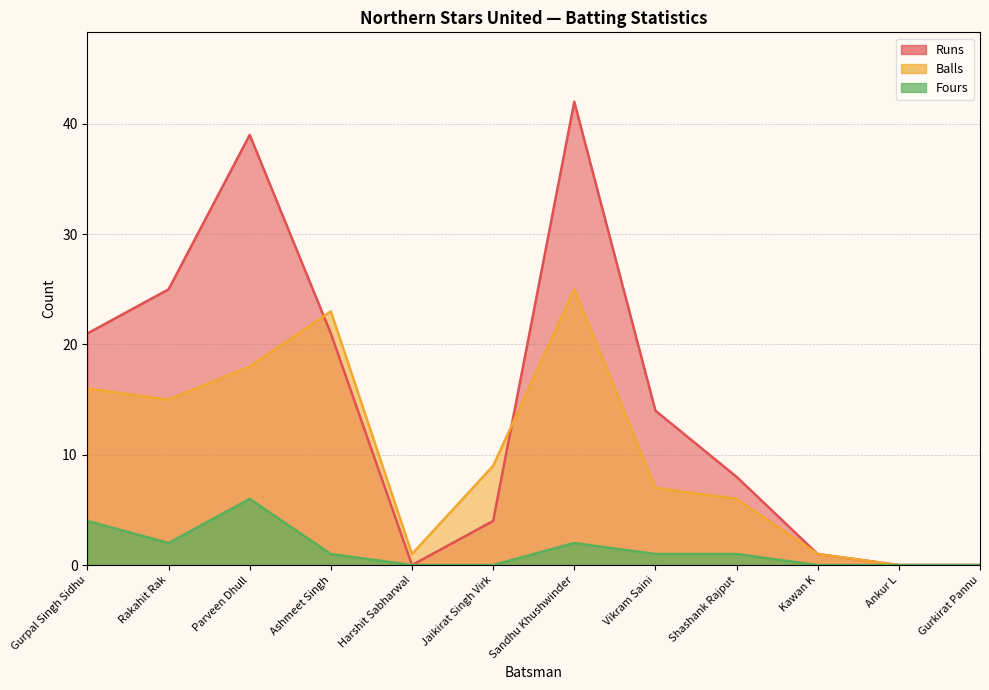

The value of Balls at Parveen Dhull is 18. True or false?

True